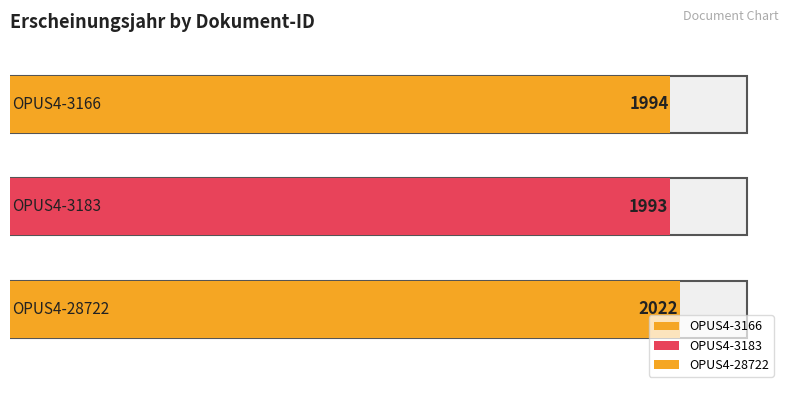

Reading left to right, list all the values displayed in this chart.

OPUS4-3166=1994	OPUS4-3183=1993	OPUS4-28722=2022